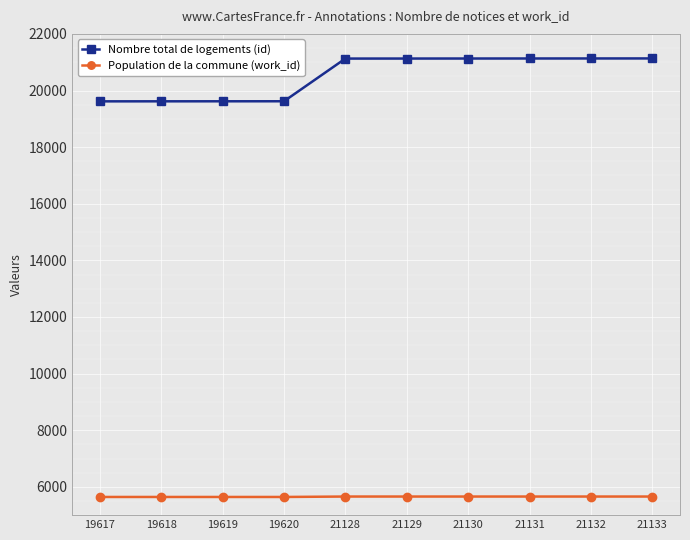

How many lines are shown in the chart?

2